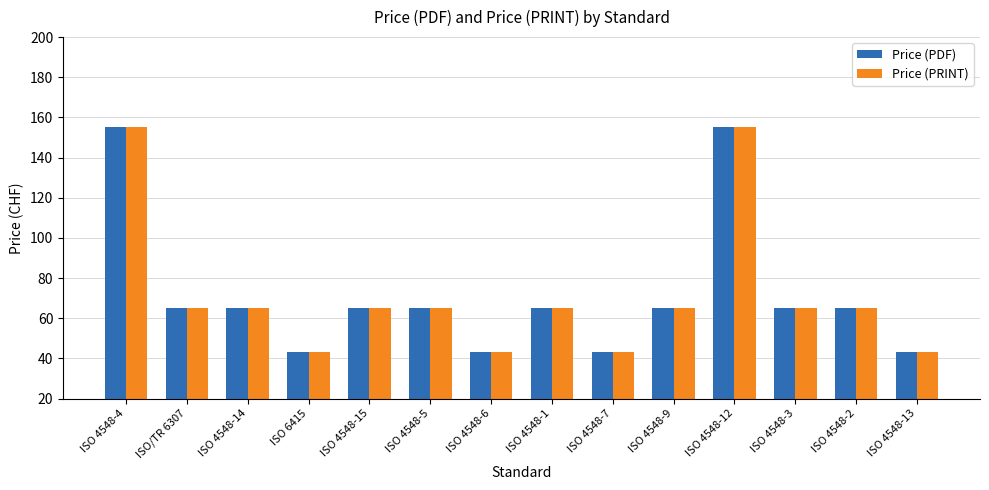

True or false: Price (PRINT) has a value of 30 at ISO/TR 6307.

False